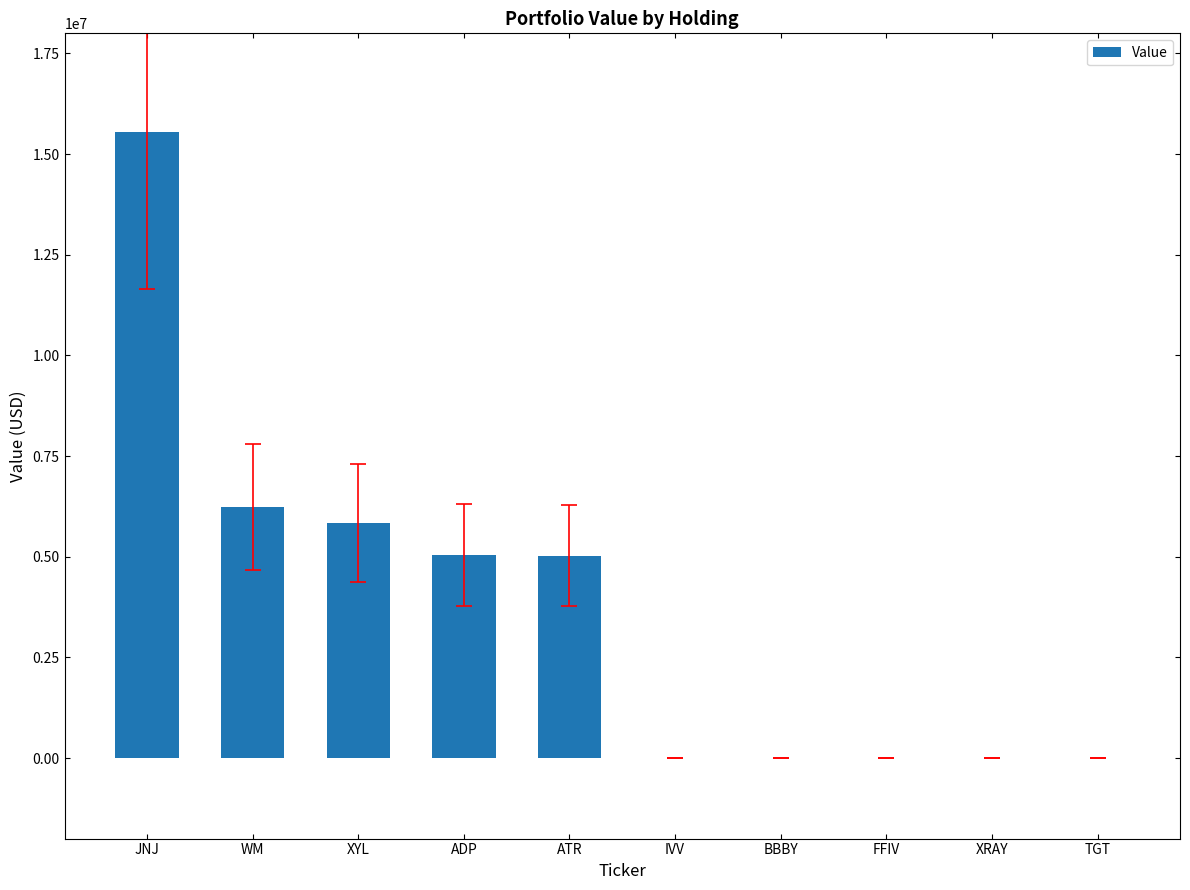

Which label corresponds to the largest value in the chart?

JNJ